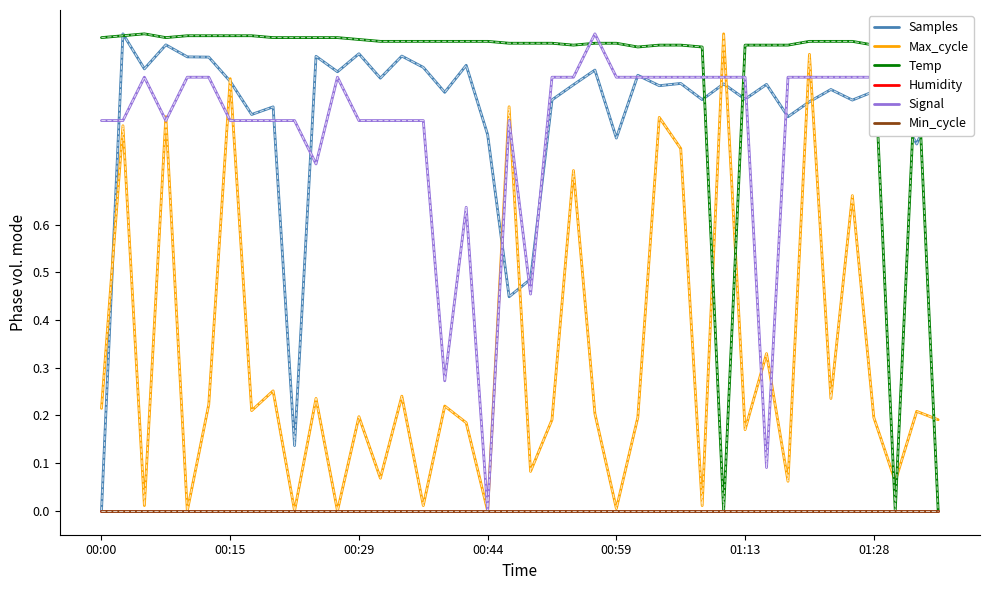

Does the chart display data point markers on the line(s)?

No